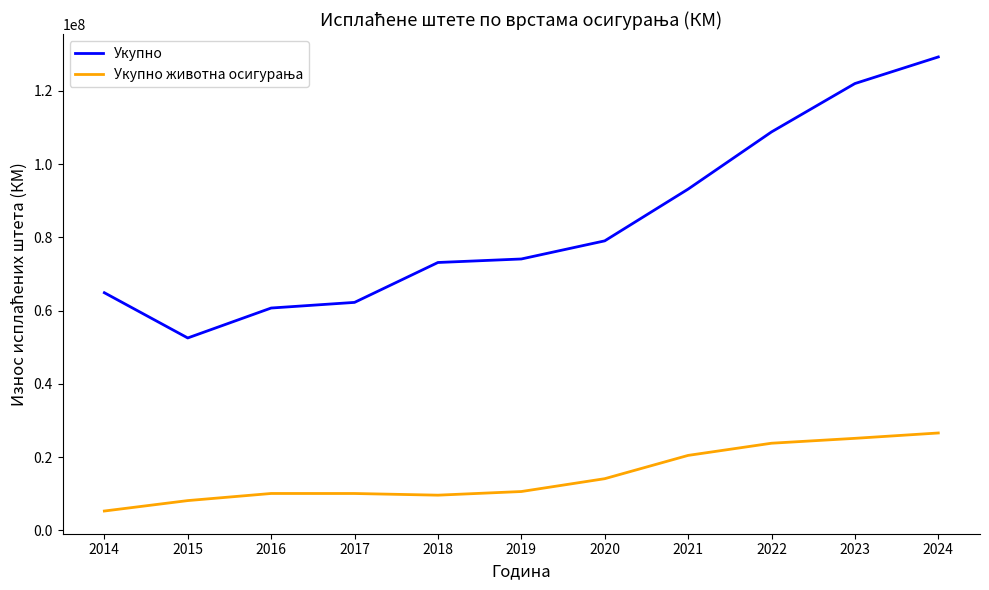

Which series has the largest total across all categories?

Укупно